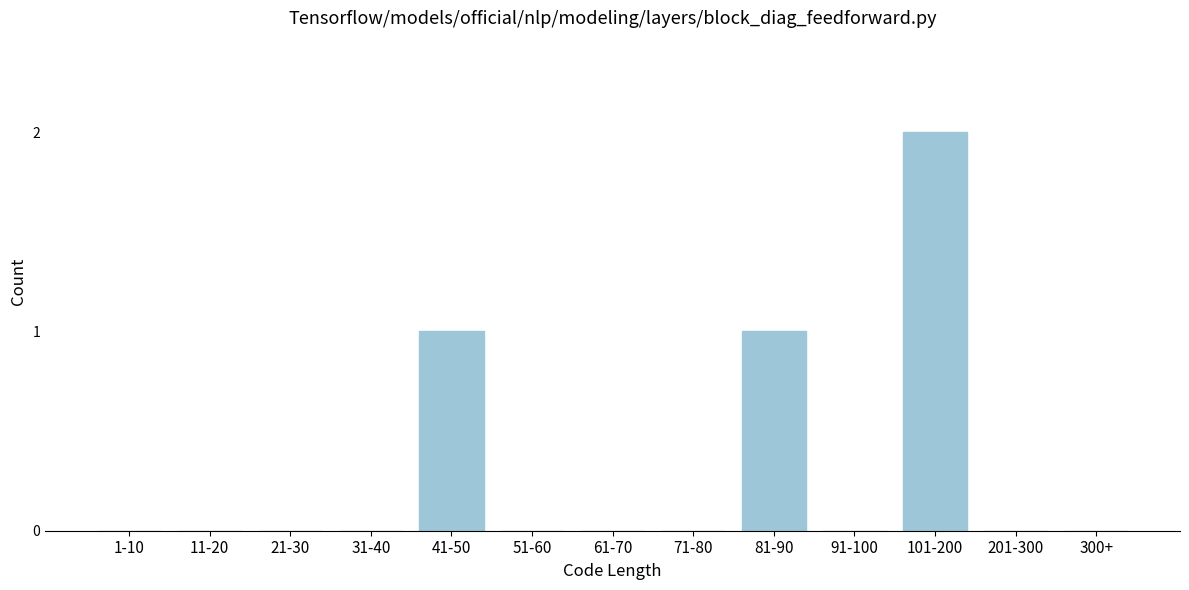

Reading right to left, extract all data points from this chart.

300+=0	201-300=0	101-200=2	91-100=0	81-90=1	71-80=0	61-70=0	51-60=0	41-50=1	31-40=0	21-30=0	11-20=0	1-10=0